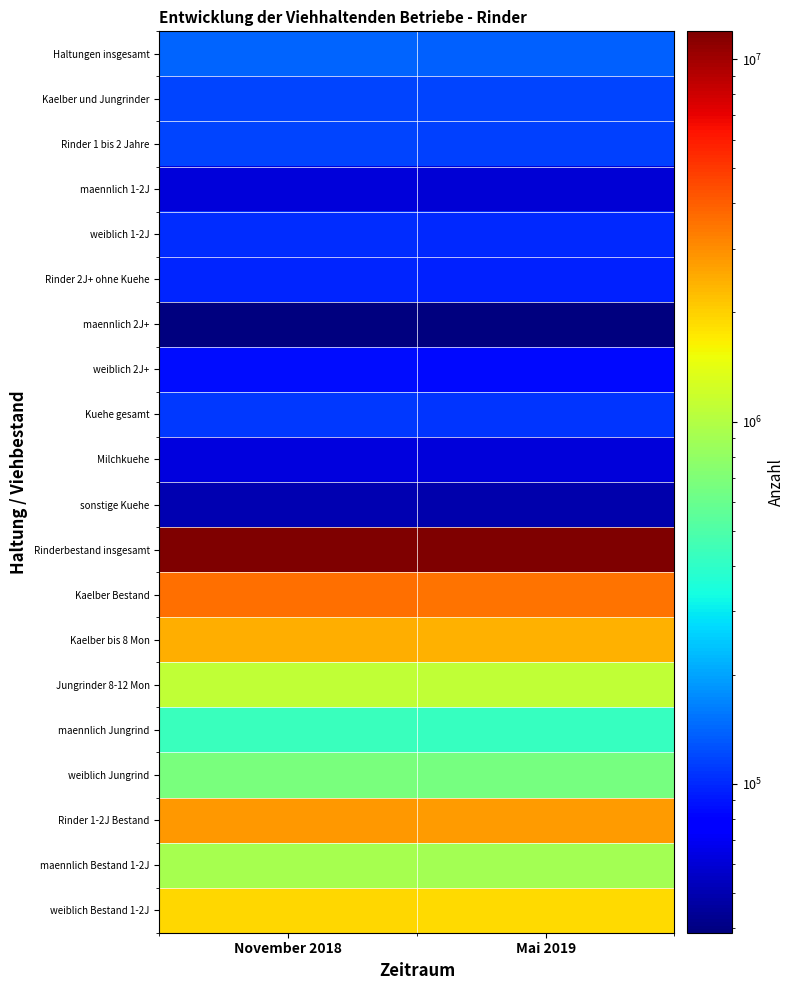

Rank the series by their maximum value, from lowest to highest.

maennlich 2J+, sonstige Kuehe, maennlich 1-2J, Milchkuehe, weiblich 2J+, Rinder 2J+ ohne Kuehe, weiblich 1-2J, Kuehe gesamt, Kaelber und Jungrinder, Rinder 1 bis 2 Jahre, Haltungen insgesamt, maennlich Jungrind, weiblich Jungrind, maennlich Bestand 1-2J, Jungrinder 8-12 Mon, weiblich Bestand 1-2J, Kaelber bis 8 Mon, Rinder 1-2J Bestand, Kaelber Bestand, Rinderbestand insgesamt